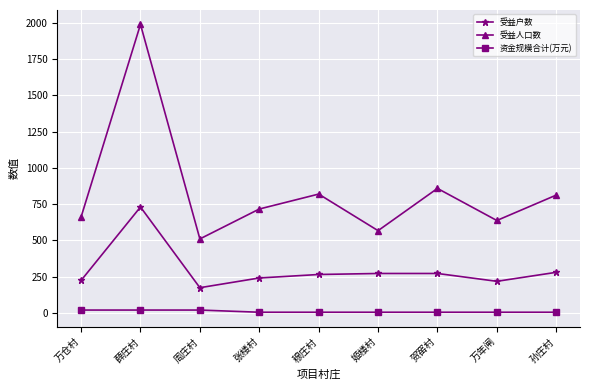

What is the difference between the 受益人口数 values at 薛庄村 and 贺窑村?

1130